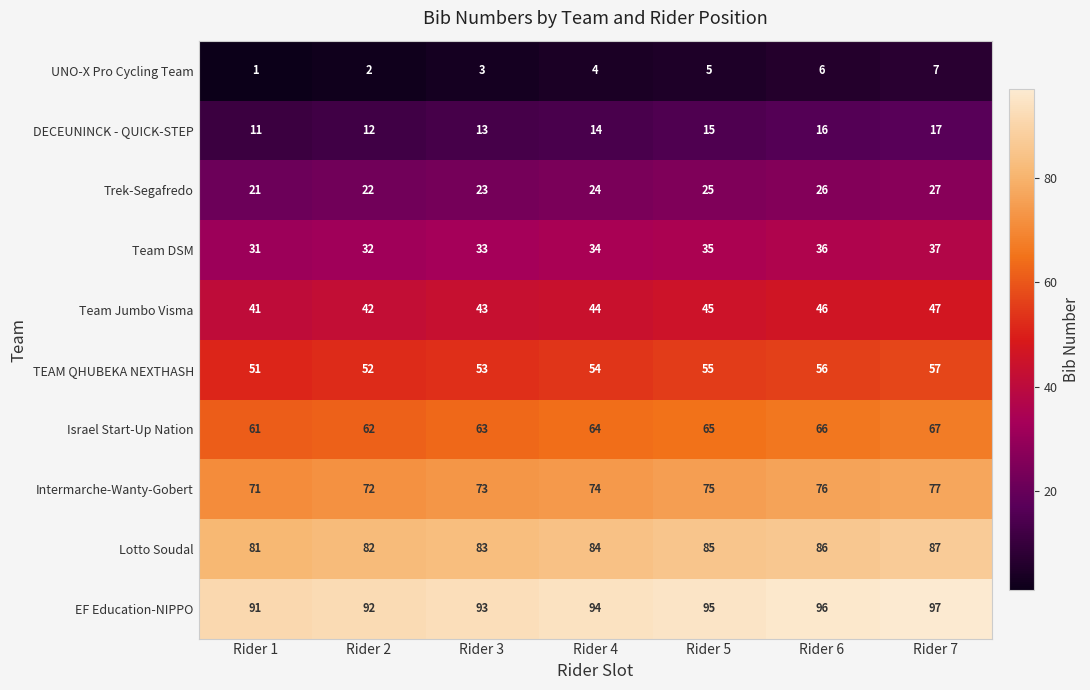

The Team Jumbo Visma series shows 17 at Rider 7. True or false?

False